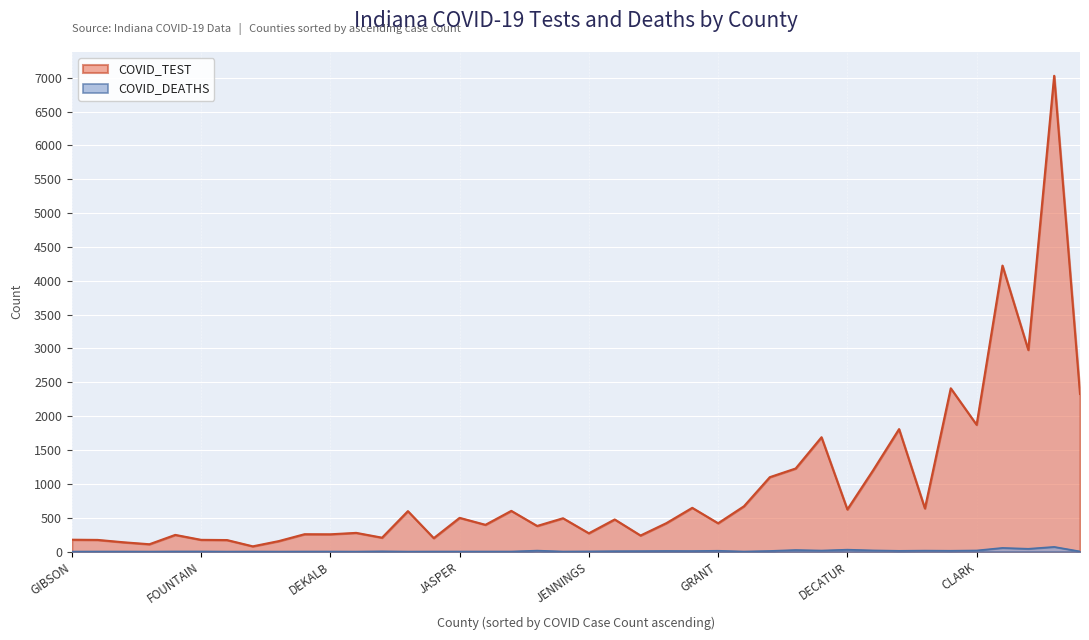

List the series in order of their peak value, lowest first.

COVID_DEATHS, COVID_TEST